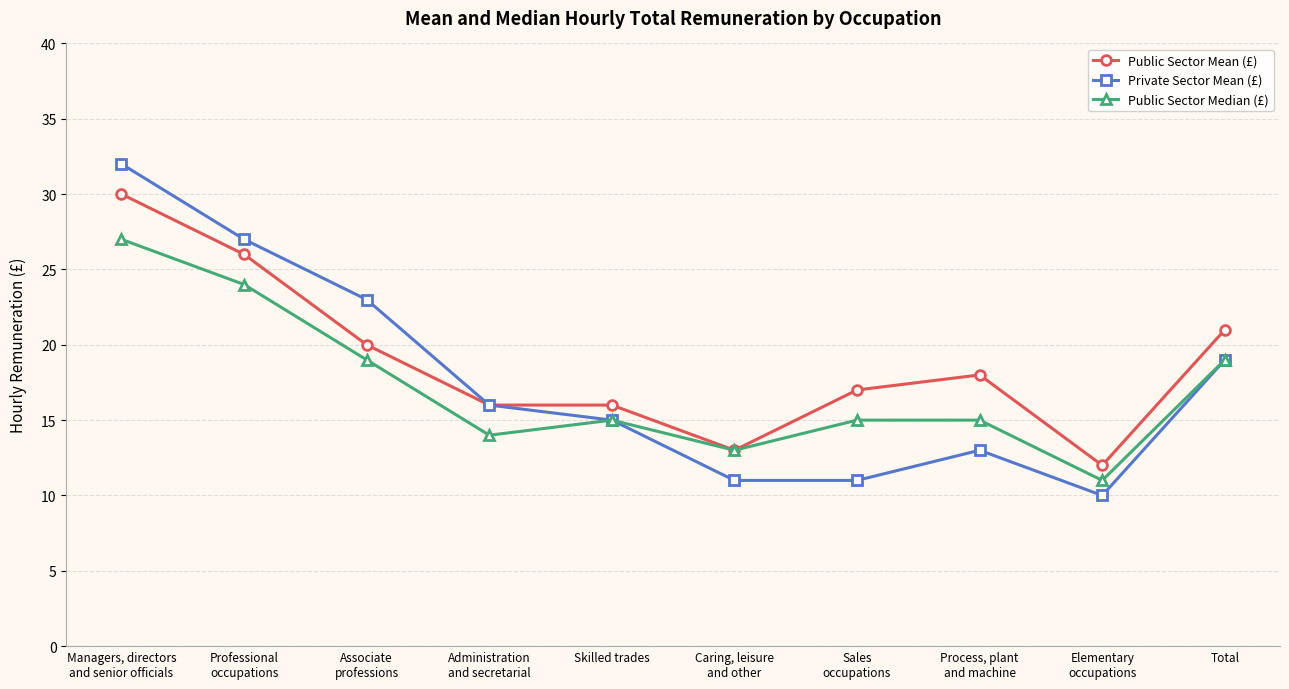

Rank the series by their maximum value, from highest to lowest.

Private Sector Mean (£), Public Sector Mean (£), Public Sector Median (£)